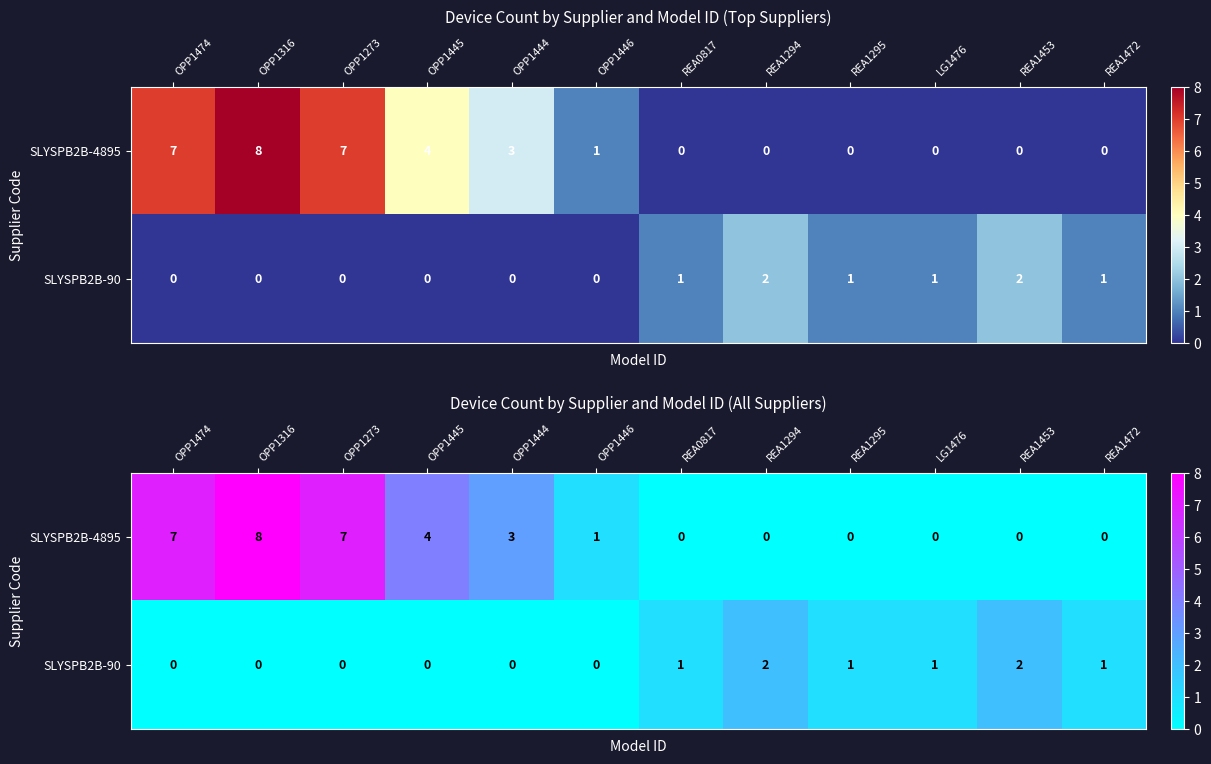

What is the sum of all SLYSPB2B-90 values?

8